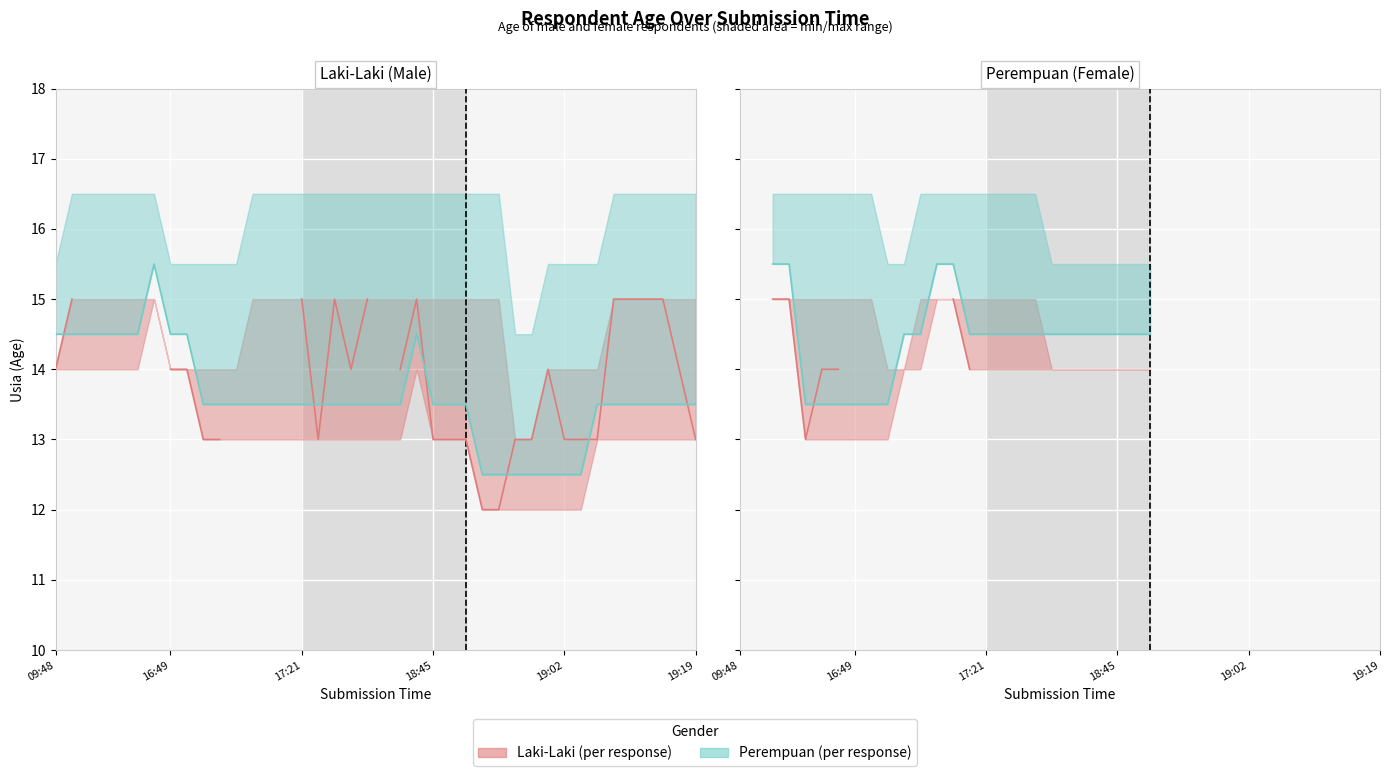

The Laki-Laki series shows 15 at 2023-12-30 19:12. True or false?

True